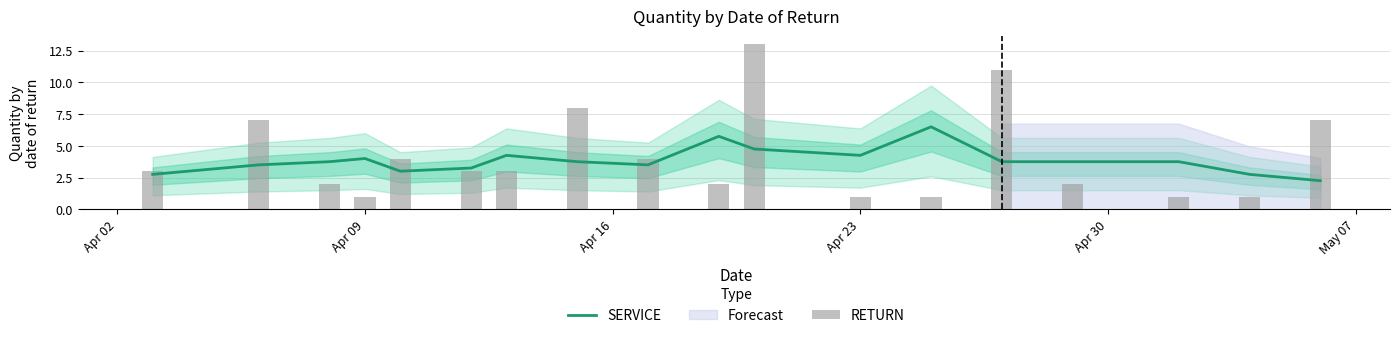

The SERVICE series shows 3.8 at Apr 16. True or false?

True